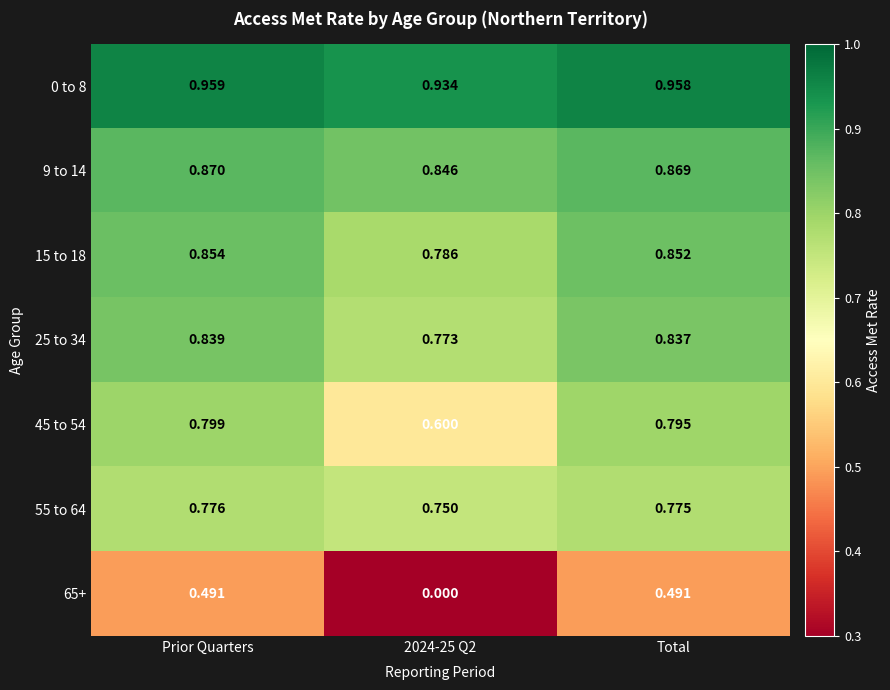

At which category is the sum across all series the highest?

Prior Quarters